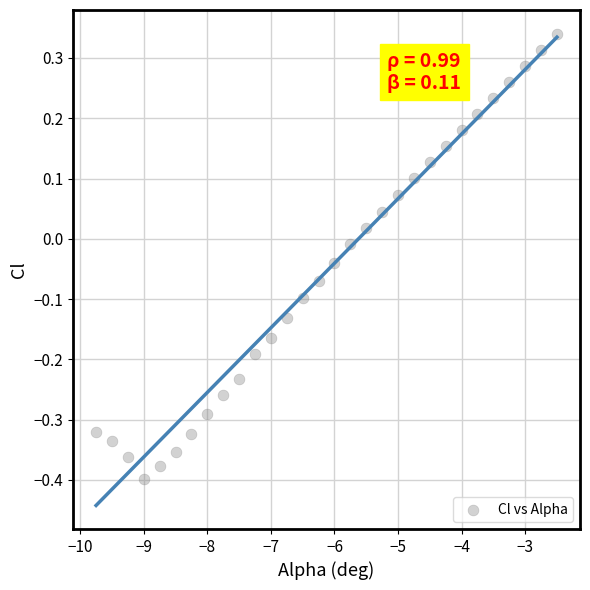

What is the range of X values (max minus min)?

7.2